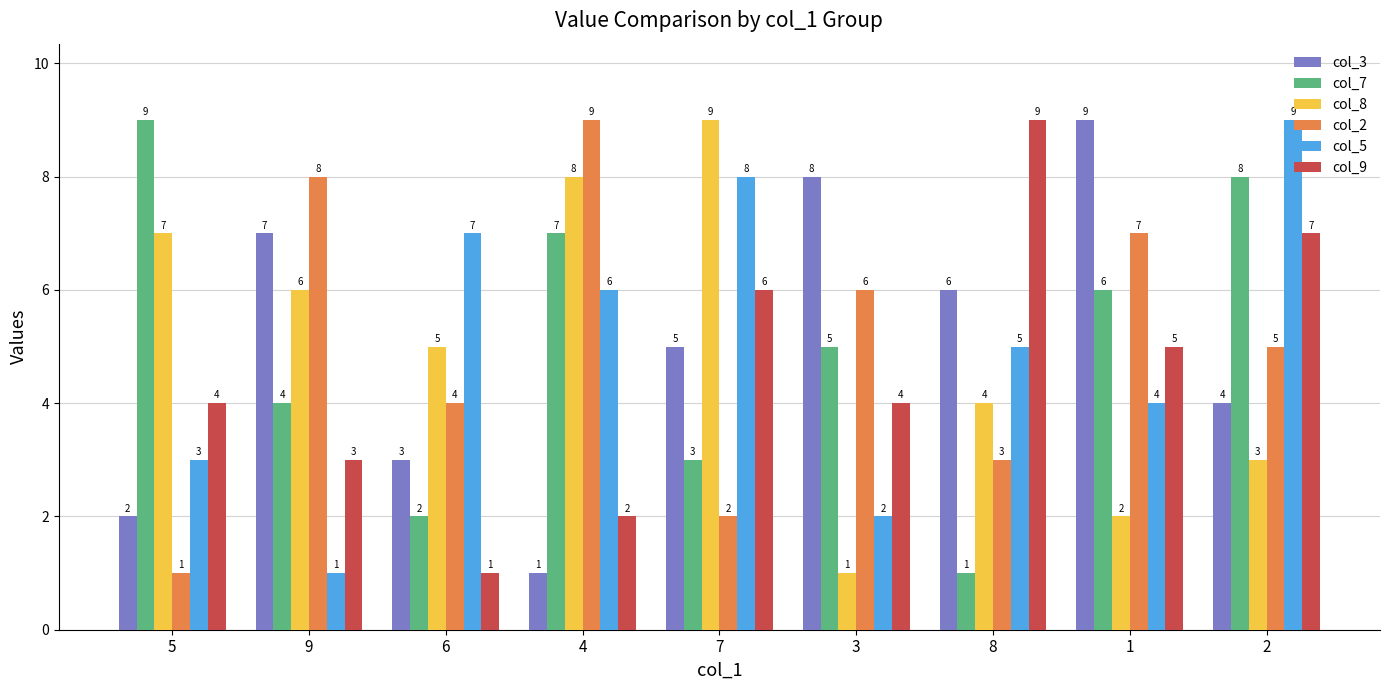

What is the total value across all series at 2?

36